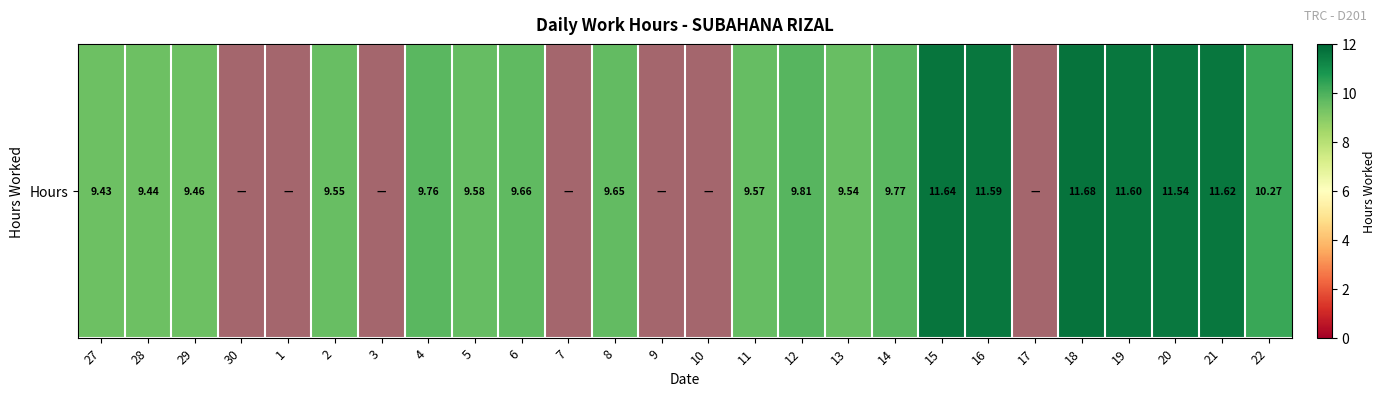

What is the change in value from 30 to 22?

+10.3